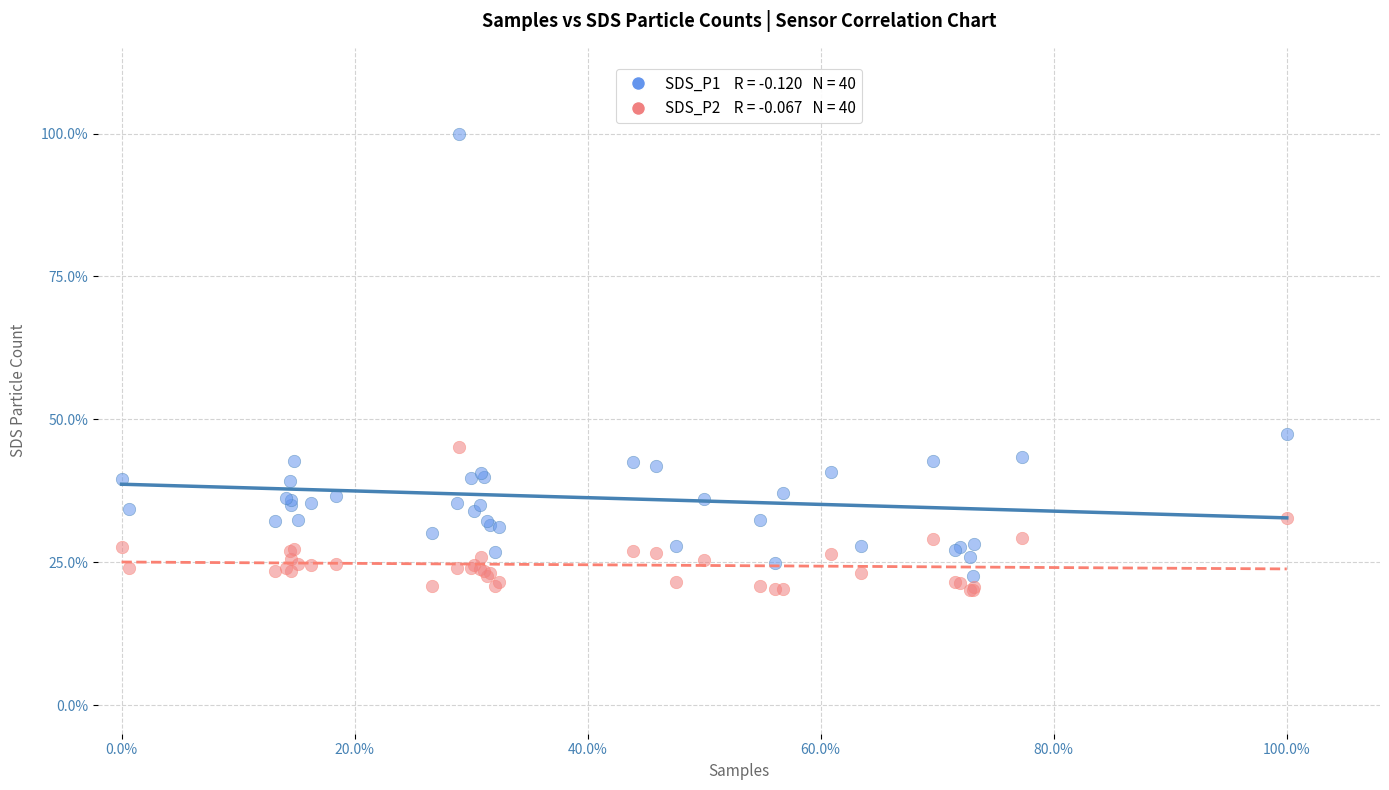

Across all series, what Y value is closest to 60?

47.5